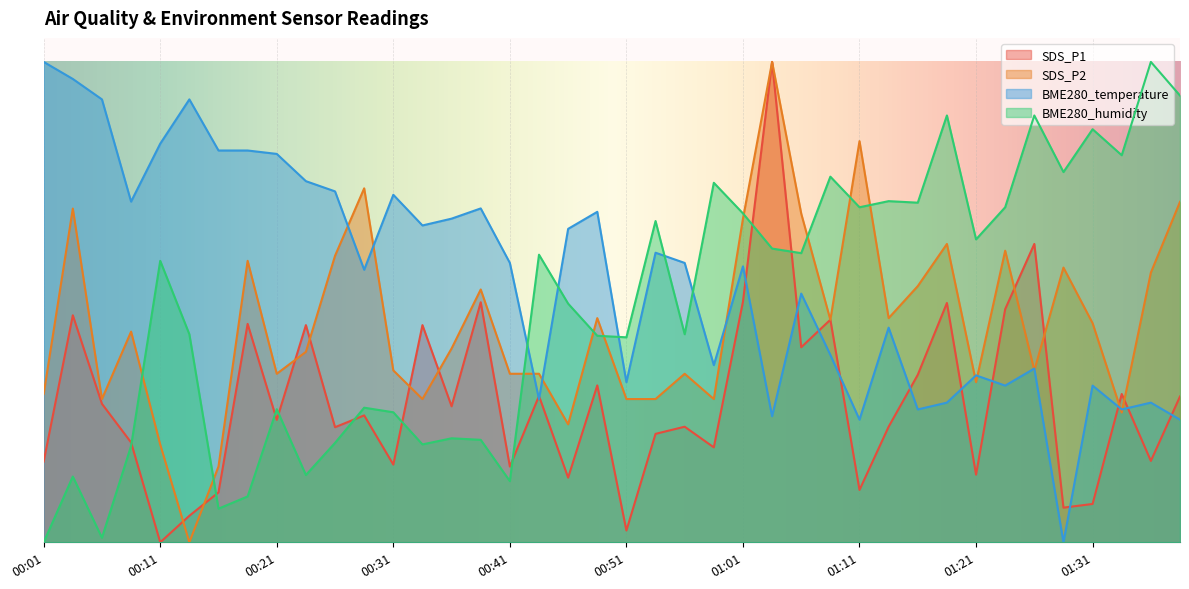

At 00:51, list the series in order from largest to smallest.

BME280_humidity, BME280_temperature, SDS_P2, SDS_P1